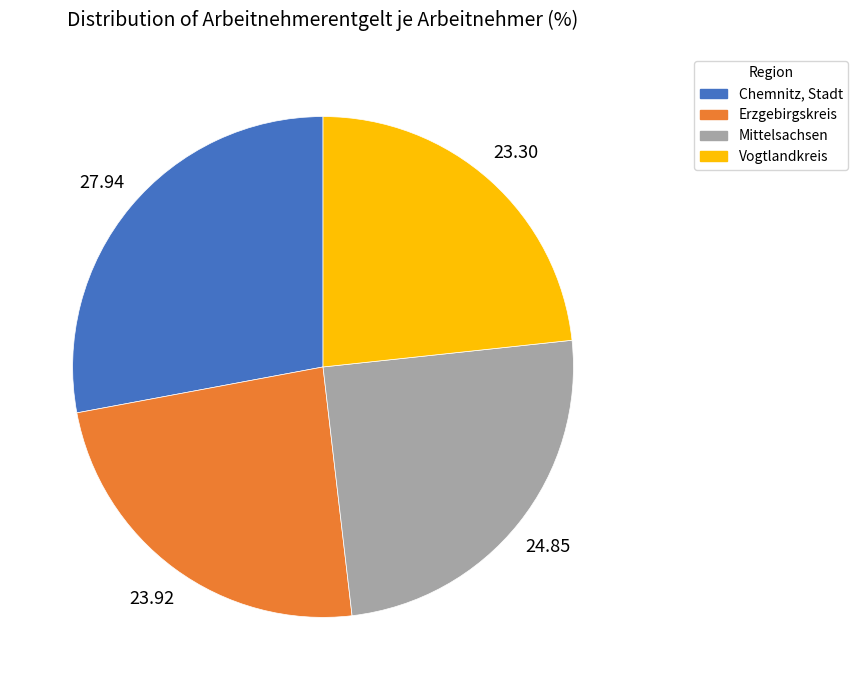

How many slices are in this pie chart?

4